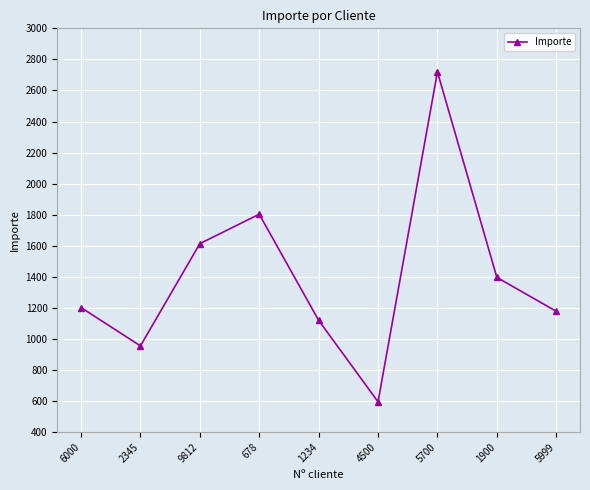

What is the sum of the values at 5999 and 2345?

2132.9